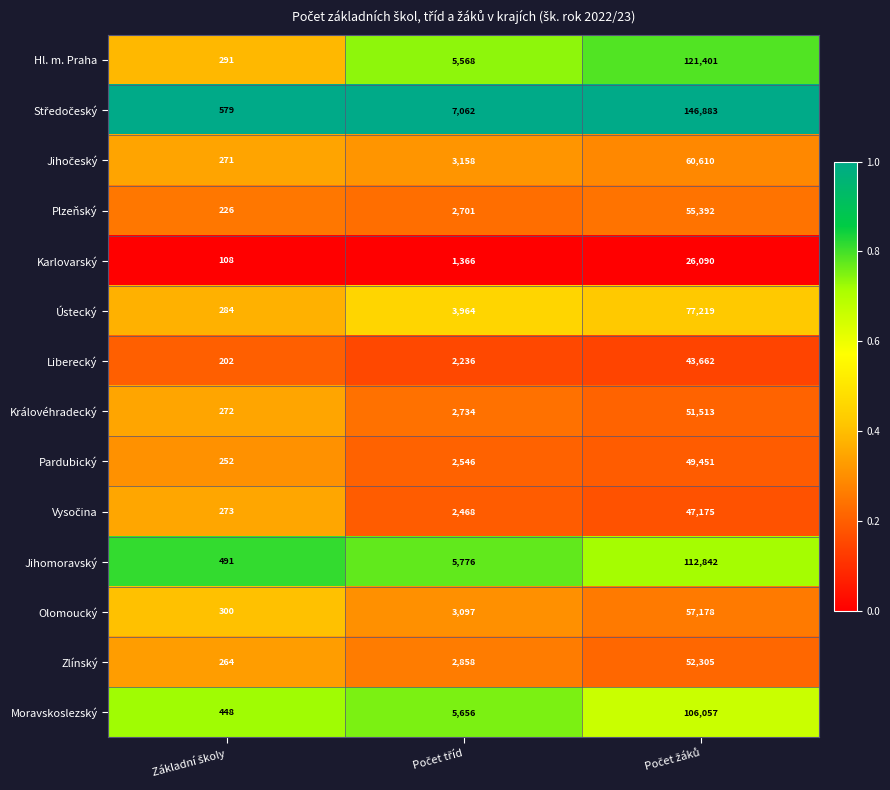

What is the minimum value for Moravskoslezský?

448